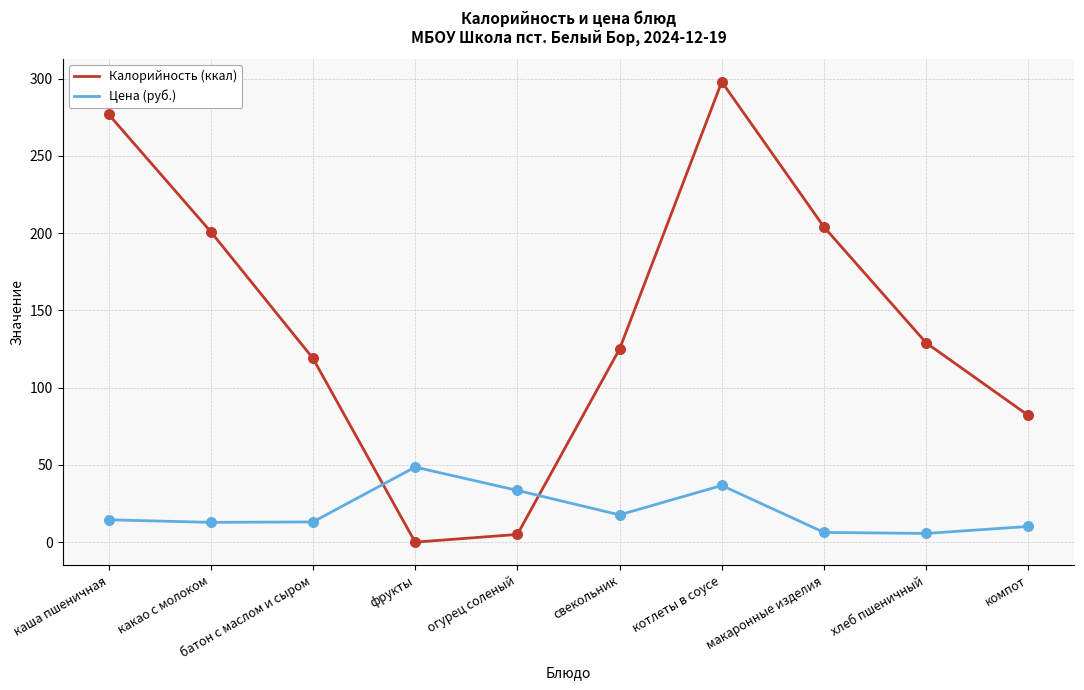

At which category is the sum across all series the highest?

котлеты в соусе